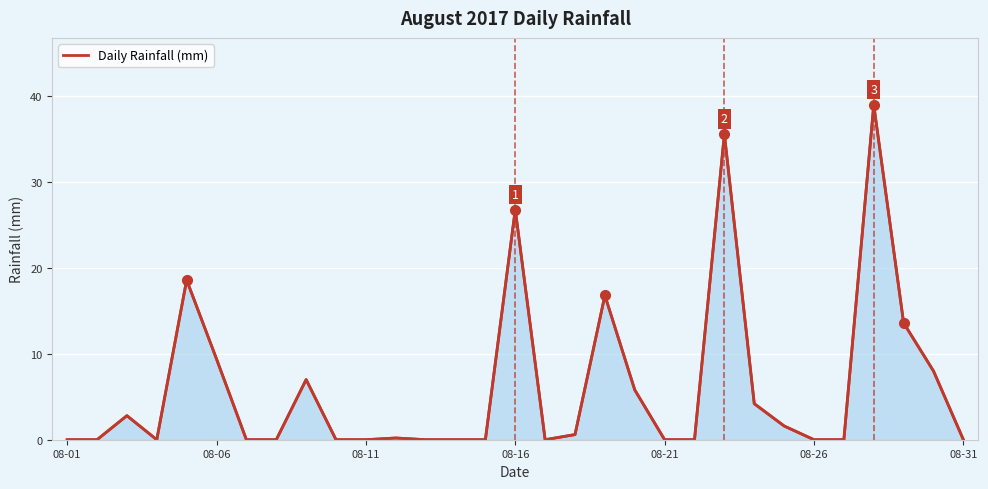

Reading left to right, transcribe all the data shown in this chart.

0.0	0.0	2.8	0.0	18.6	9.4	0.0	0.0	7.0	0.0	0.0	0.2	0.0	0.0	0.0	26.8	0.0	0.6	16.8	5.8	0.0	0.0	35.6	4.2	1.6	0.0	0.0	39.0	13.6	8.0	0.0